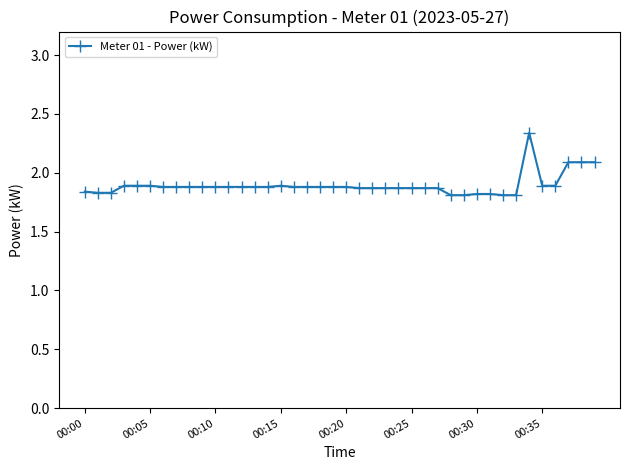

Is this an area chart (filled region under the line)?

No